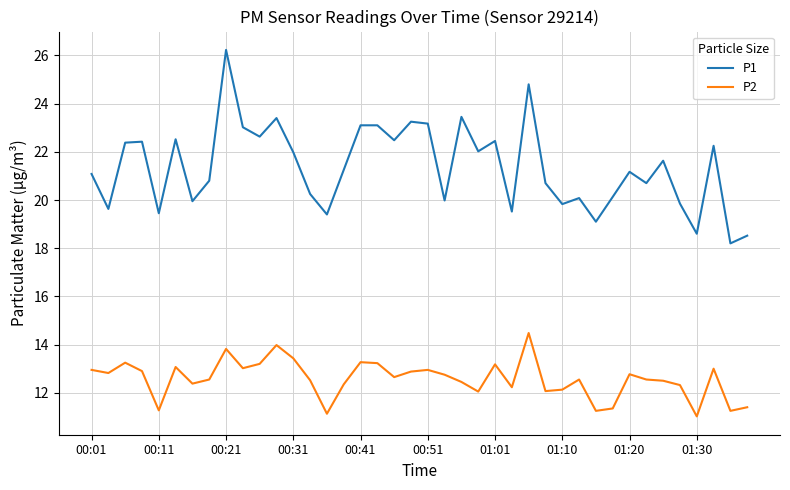

What is the greatest value displayed?

26.2